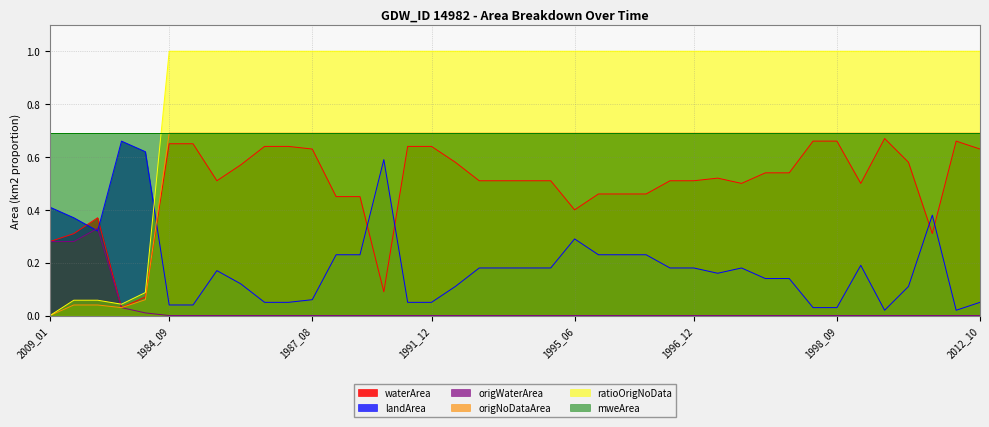

True or false: ratioOrigNoData has a value of 0.1 at 2005_04.

False